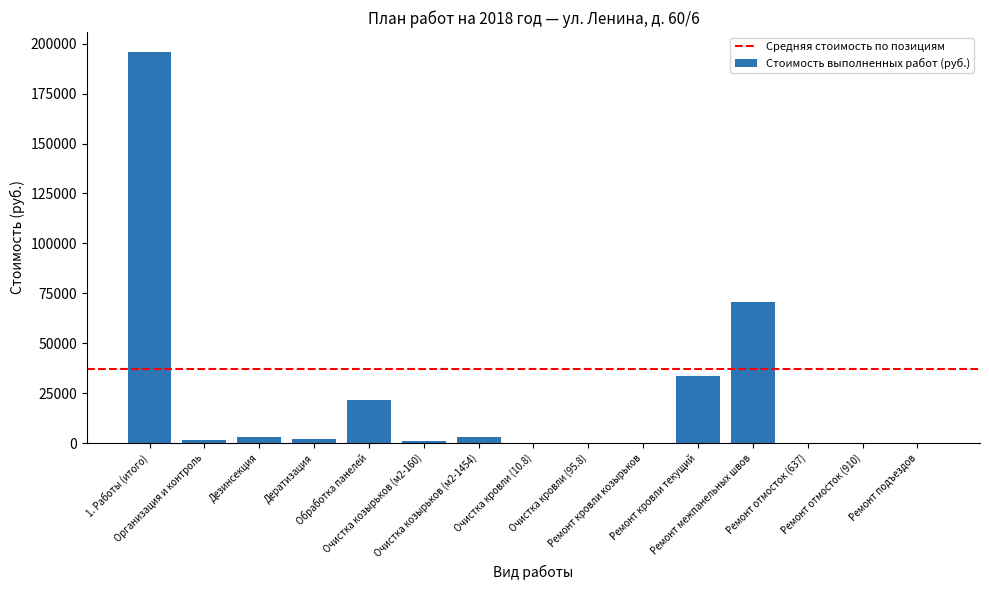

What is the sum of all values?

332386.7